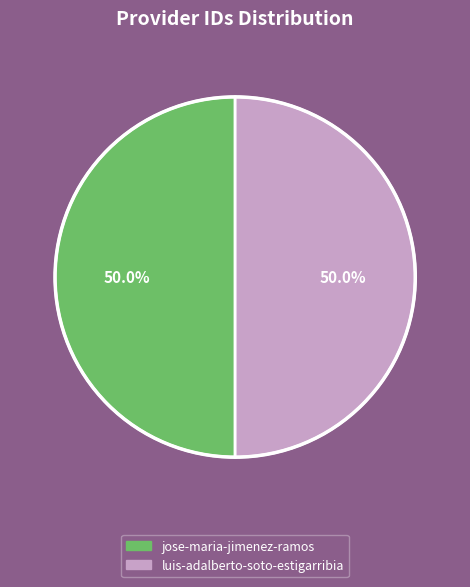

To the nearest percent, what is the average slice percentage?

50%